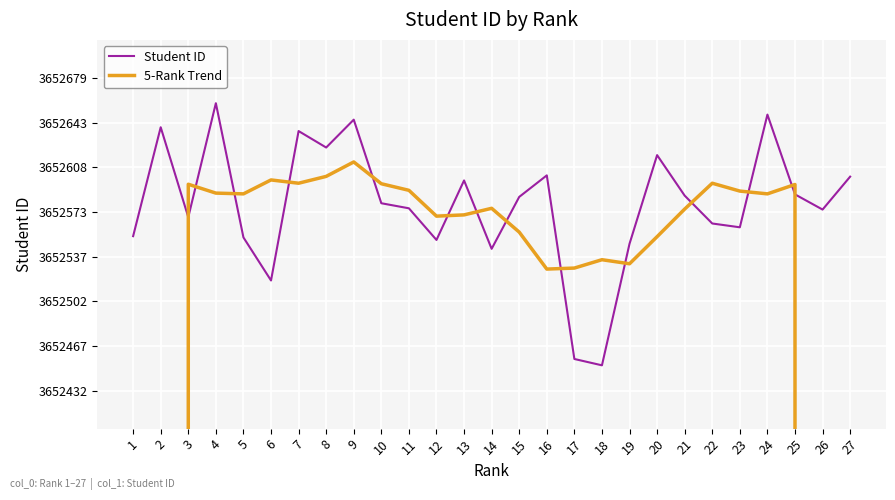

Where is the first local maximum for Student ID?

2